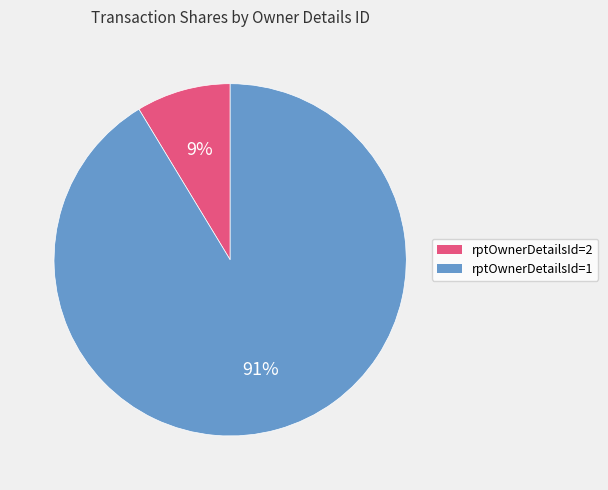

Is there a majority slice in this chart?

Yes